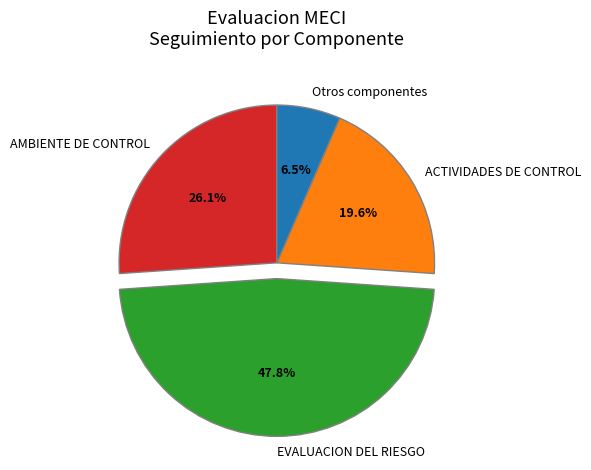

Between ACTIVIDADES DE CONTROL and EVALUACION DEL RIESGO, which is larger?

EVALUACION DEL RIESGO